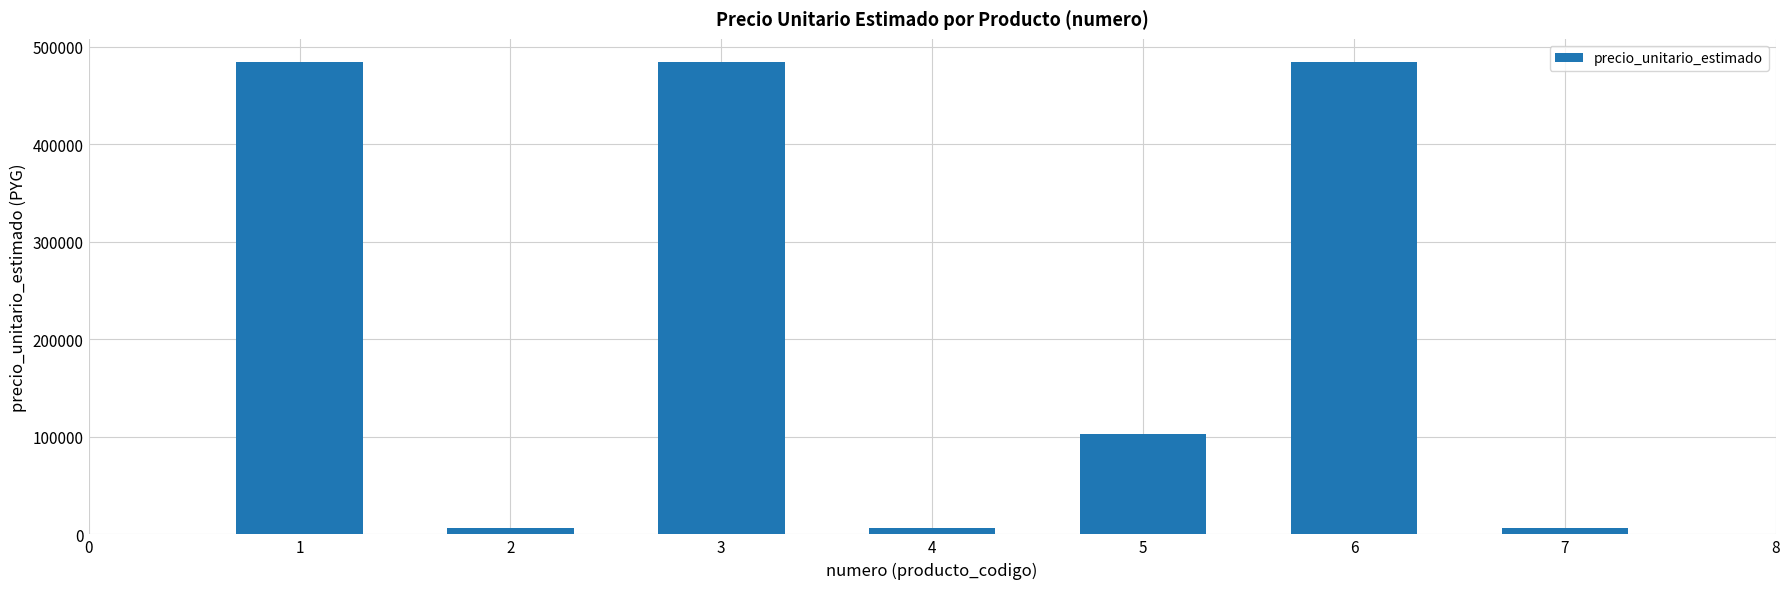

What is the value of the 2nd bar from the left?

6200